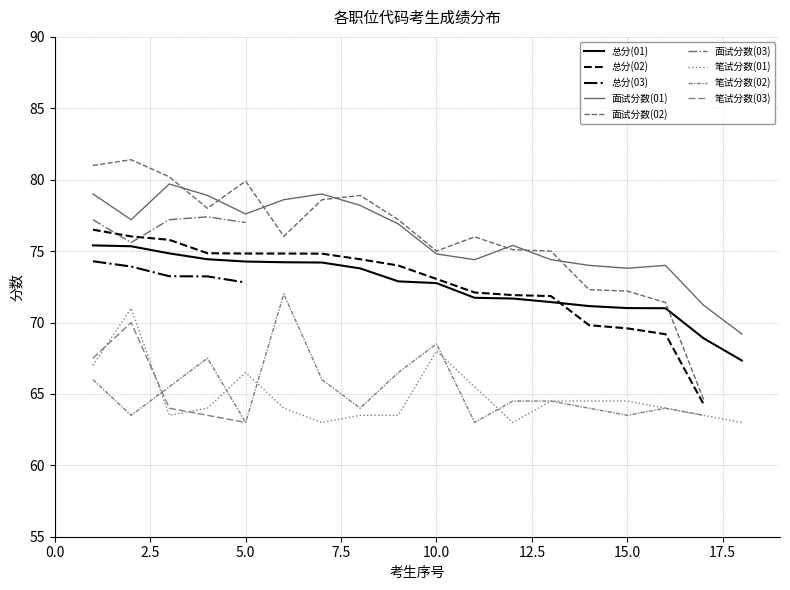

Reading left to right, transcribe all the data shown in this chart.

总分: 75.4	75.3	74.8	74.4	74.3	74.2	74.2	73.8	72.9	72.8	71.7	71.7	71.4	71.2	71.0	71.0	68.9	67.3	76.5	76.0	75.8	74.8	74.8	74.8	74.8	74.4	74.0	73.0	72.1	71.9	71.8	69.8	69.6	69.2	64.3	74.3	73.9	73.2	73.2	72.8
面试分数: 79.0	77.2	79.7	78.9	77.6	78.6	79.0	78.2	76.9	74.8	74.4	75.4	74.4	74.0	73.8	74.0	71.2	69.2	81.0	81.4	80.2	78.0	79.9	76.0	78.6	78.9	77.2	75.0	76.0	75.1	75.0	72.3	72.2	71.4	64.6	77.2	75.6	77.2	77.4	77.0
笔试分数: 67.0	71.0	63.5	64.0	66.5	64.0	63.0	63.5	63.5	68.0	65.5	63.0	64.5	64.5	64.5	64.0	63.5	63.0	66.0	63.5	65.5	67.5	63.0	72.0	66.0	64.0	66.5	68.5	63.0	64.5	64.5	64.0	63.5	64.0	63.5	67.5	70.0	64.0	63.5	63.0